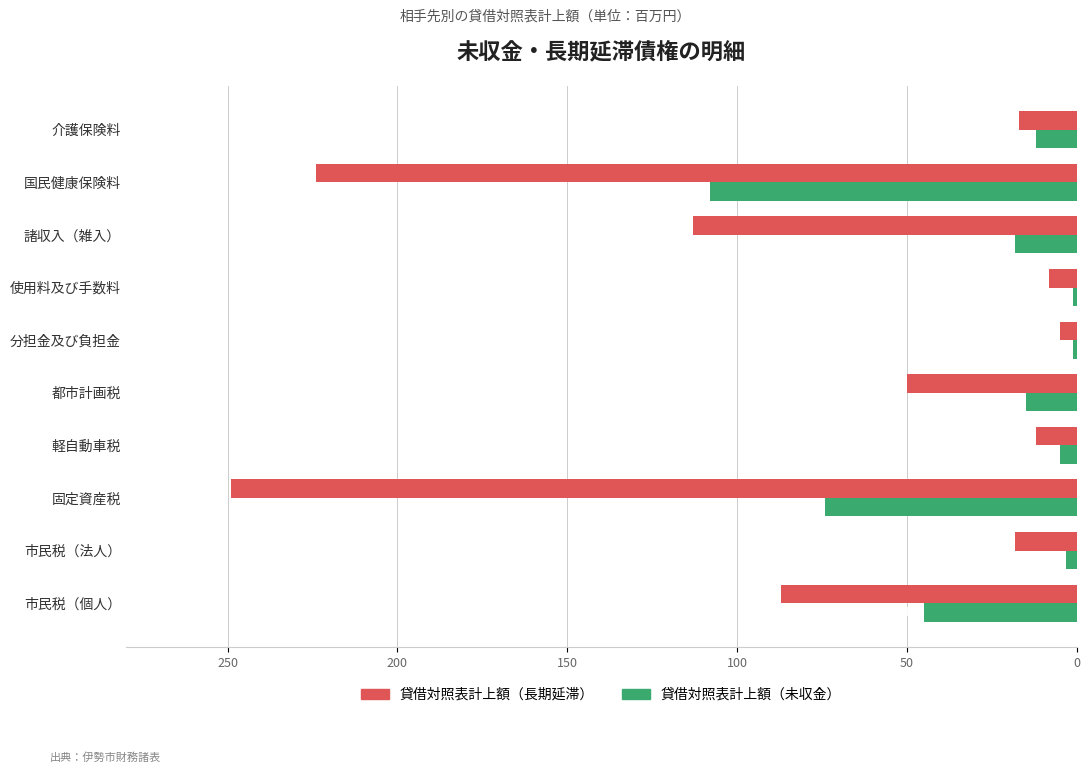

What are all the series names shown in the legend?

貸借対照表計上額（長期延滞）, 貸借対照表計上額（未収金）